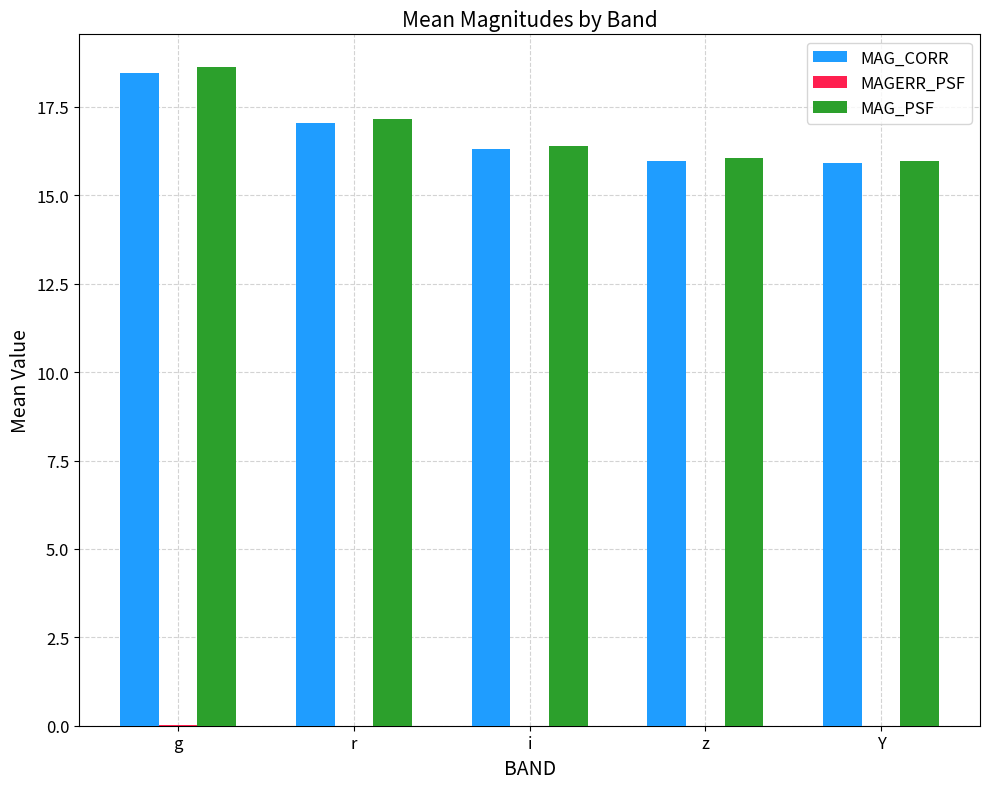

At which category is the sum across all series the highest?

g